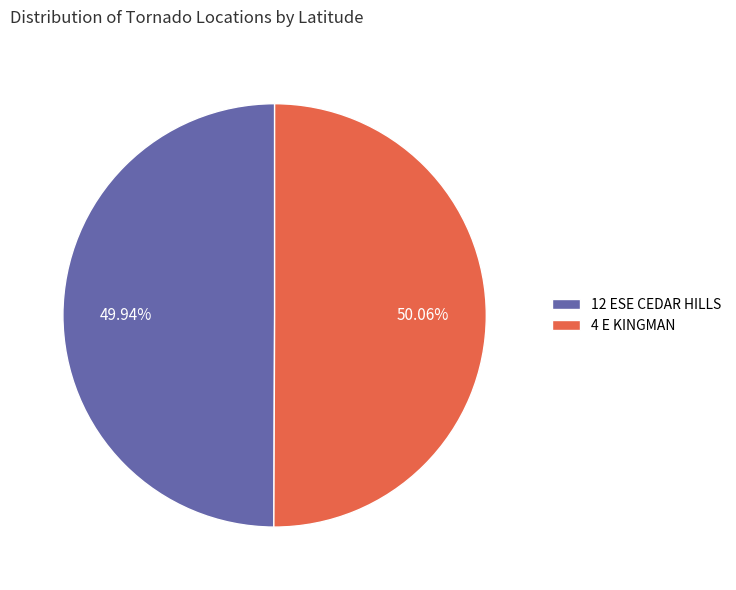

Is the sum of 12 ESE CEDAR HILLS and 4 E KINGMAN greater than half?

Yes